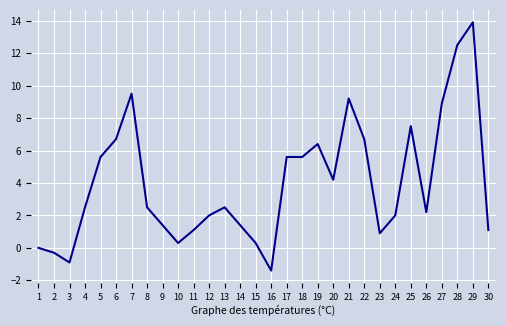

What is the difference between the values at 9 and 1?

1.4